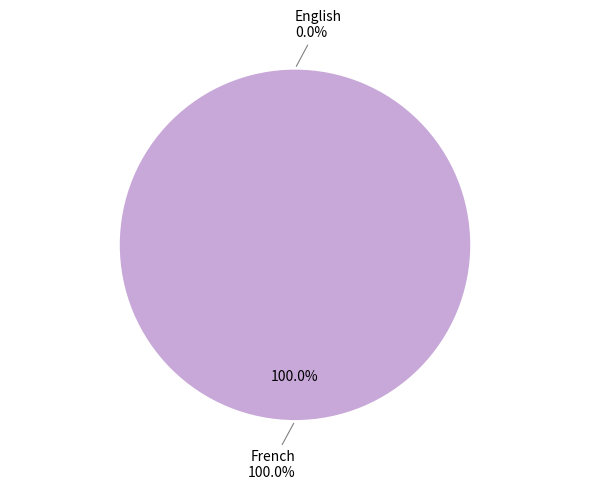

To the nearest percent, what percentage of the pie is French?

100%